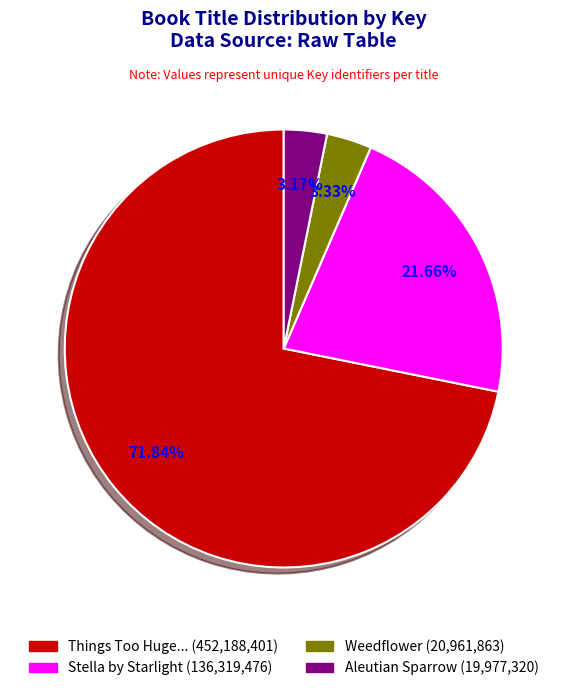

Is there a majority slice in this chart?

Yes